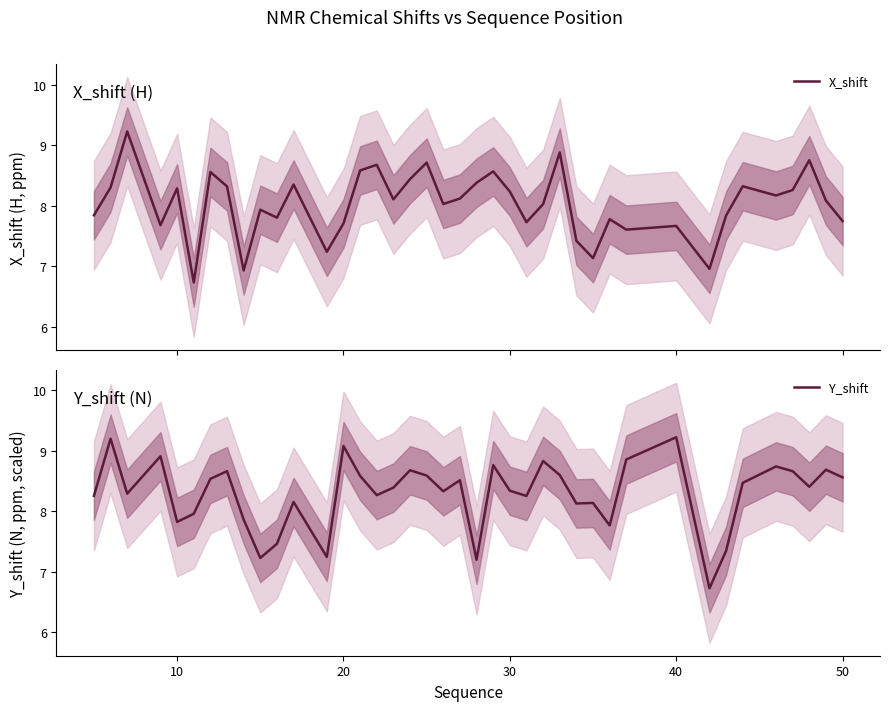

What is the minimum value for Y_shift?

6.7